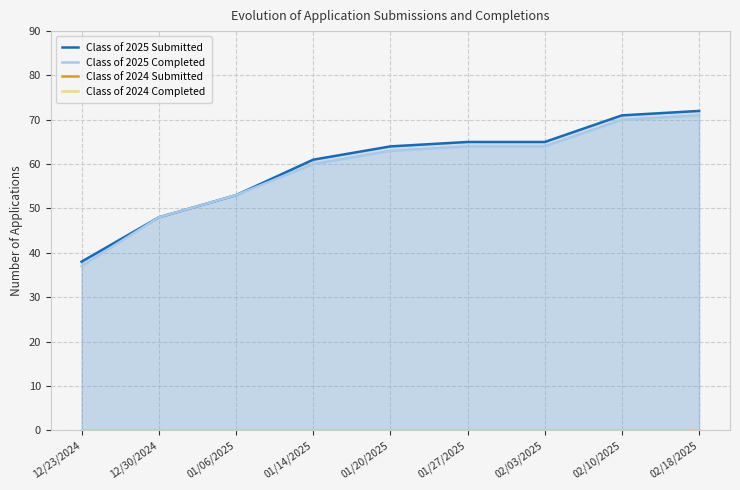

Does the chart have visible grid lines?

Yes